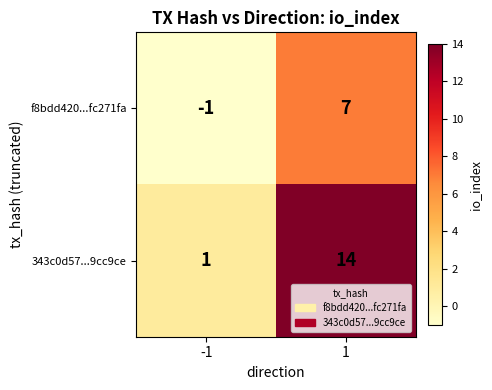

Rank the series at -1 from highest to lowest value.

343c0d57...9cc9ce, f8bdd420...fc271fa